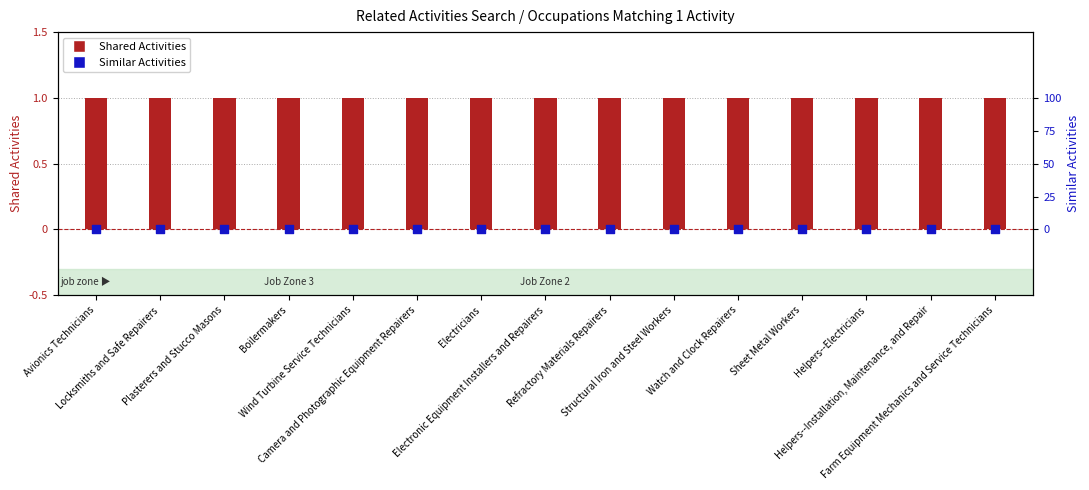

Which series contains the highest Y value?

Shared Activities